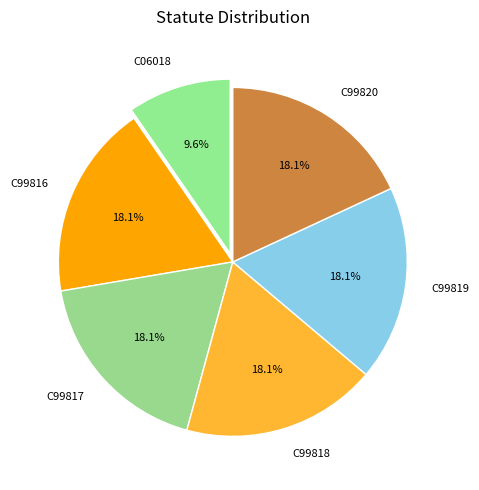

Count the number of slices in the pie.

6